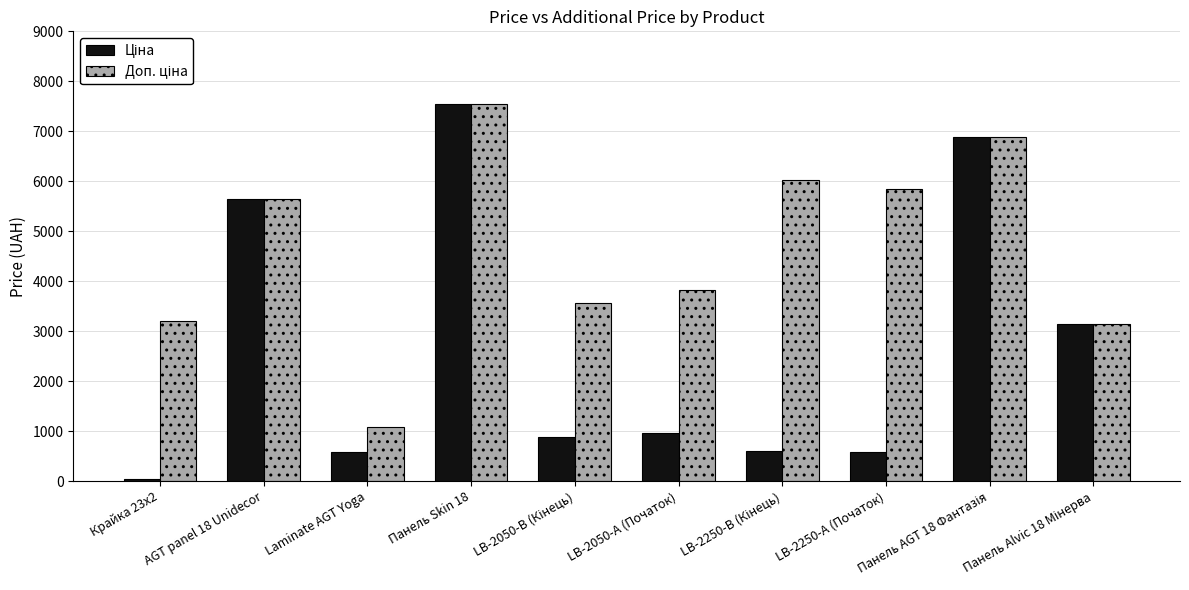

What is the average value of the Доп. ціна series?

4674.0